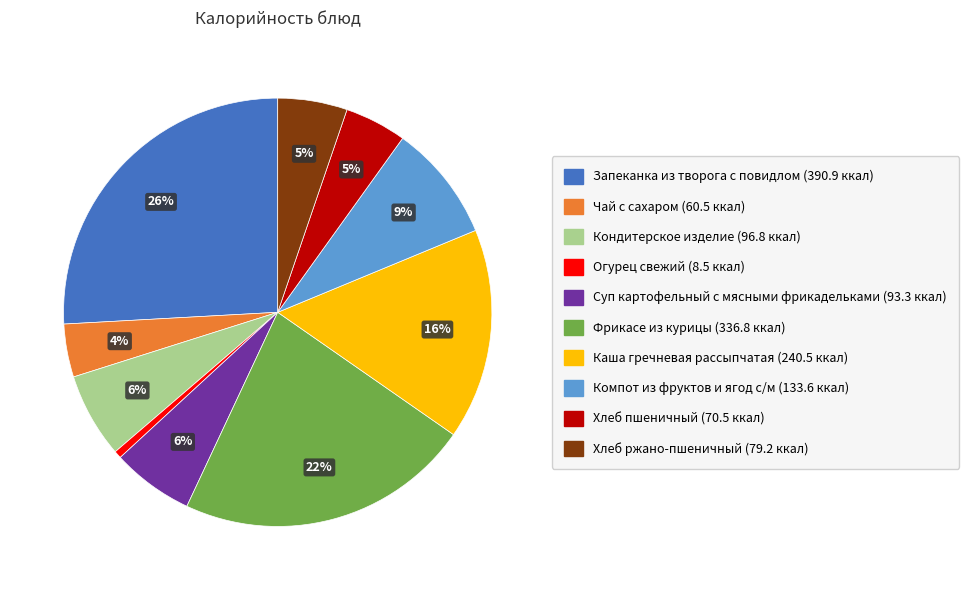

Do Огурец свежий and Чай с сахаром together represent more than half of the pie?

No